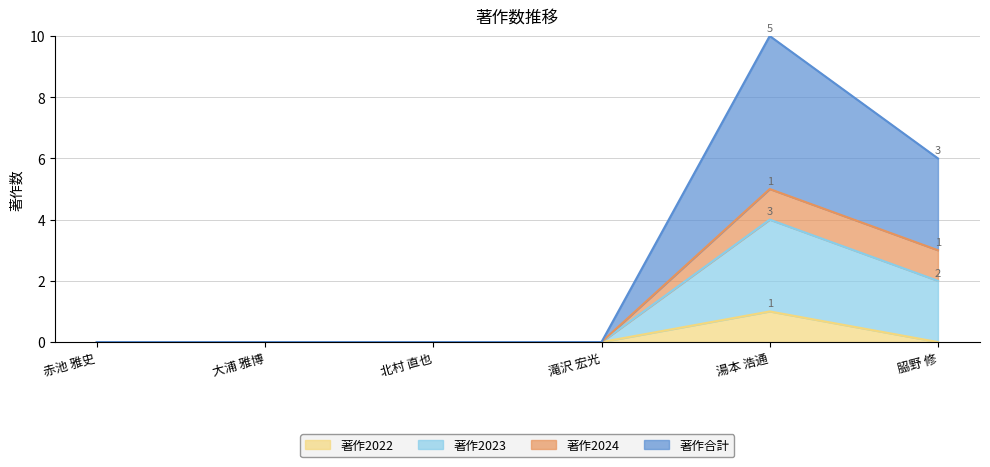

The value of 著作2022 at 湯本 浩通 is 0. True or false?

False